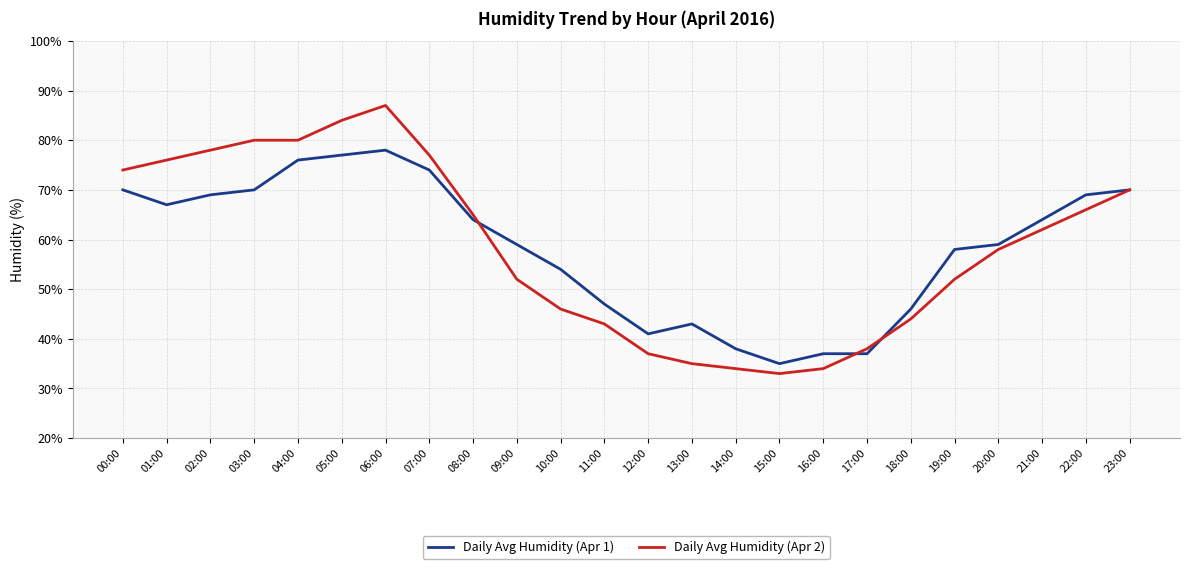

What is the lowest value of the Daily Avg Humidity (Apr 2) series?

33